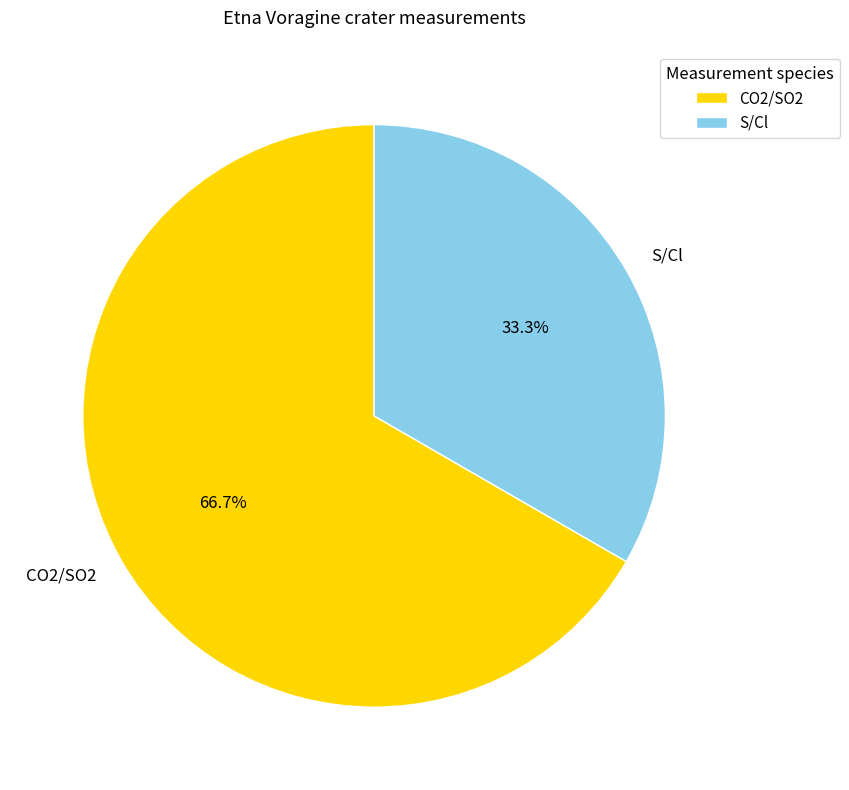

Does S/Cl represent more than half of the total?

No